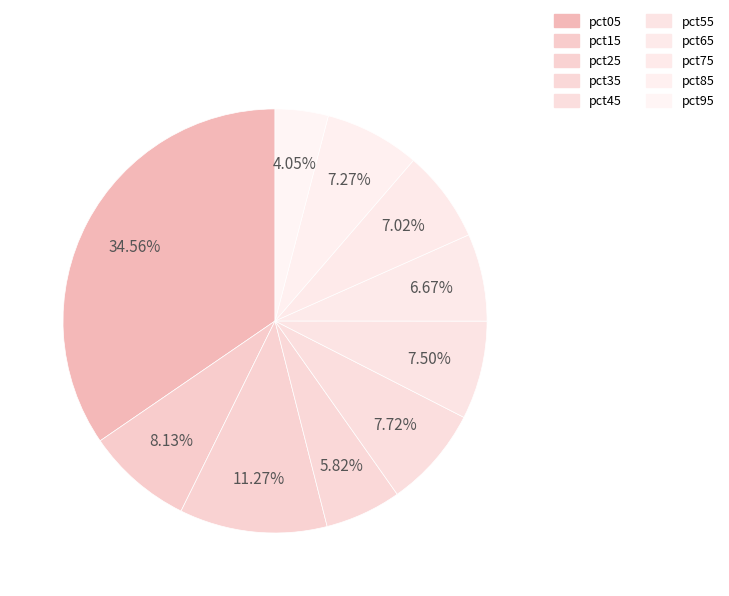

What is the smallest slice in the pie chart?

pct95